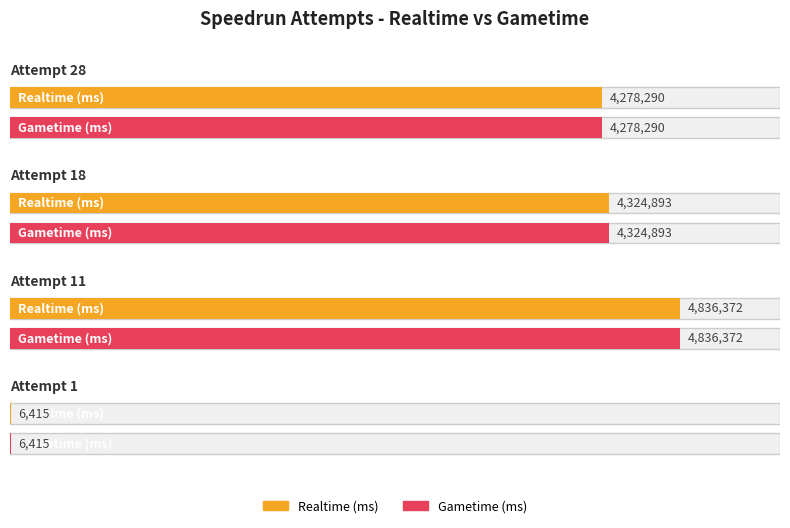

At how many categories does at least one series exceed 290550?

3